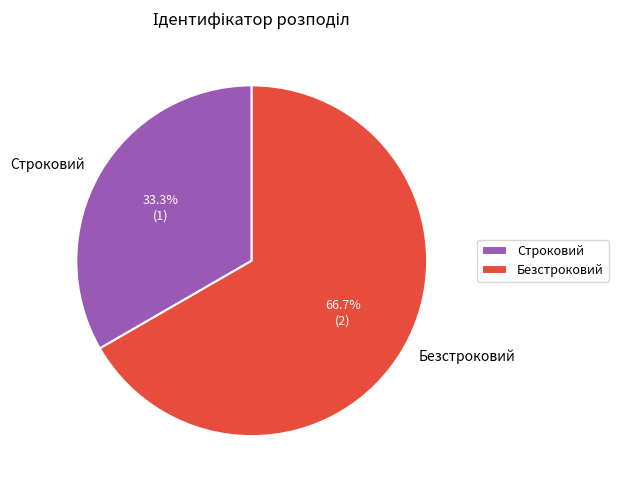

Which category accounts for the majority?

Безстроковий